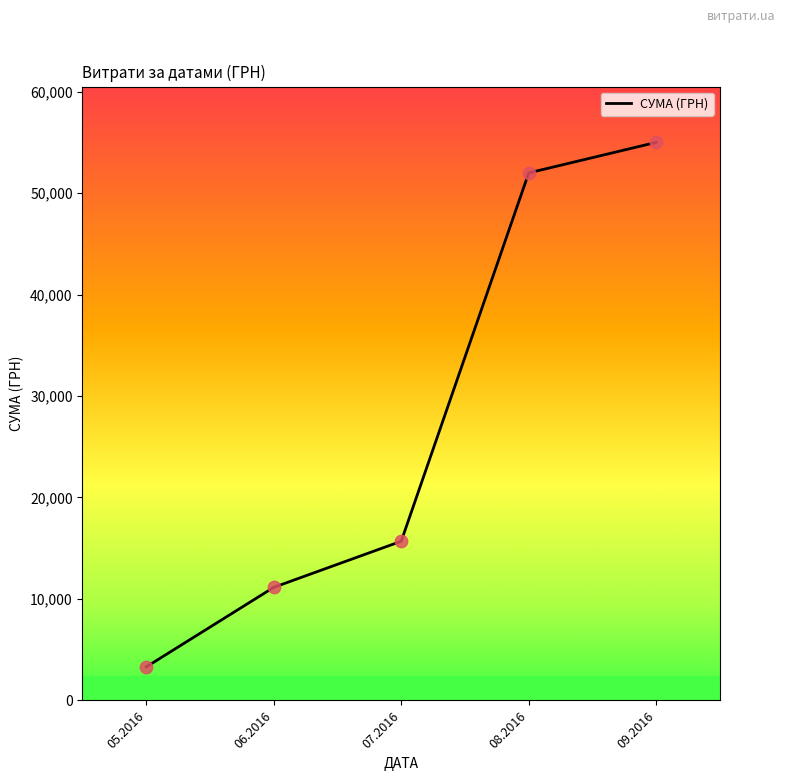

What is the change in value from 07.2016 to 08.2016?

+36300.4